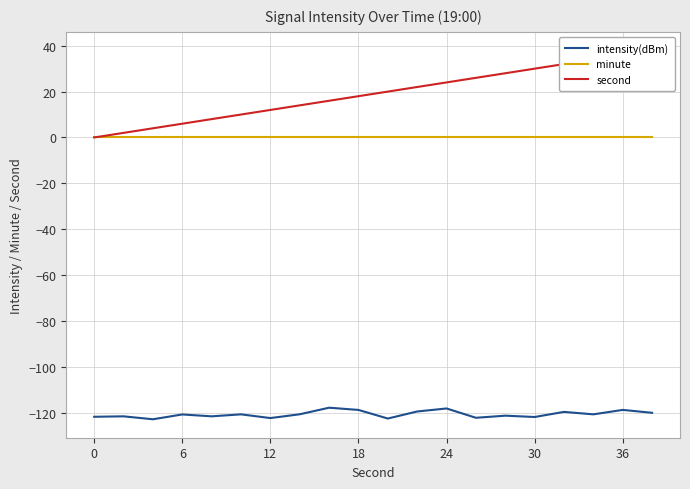

True or false: intensity(dBm) and minute cross at least once.

False